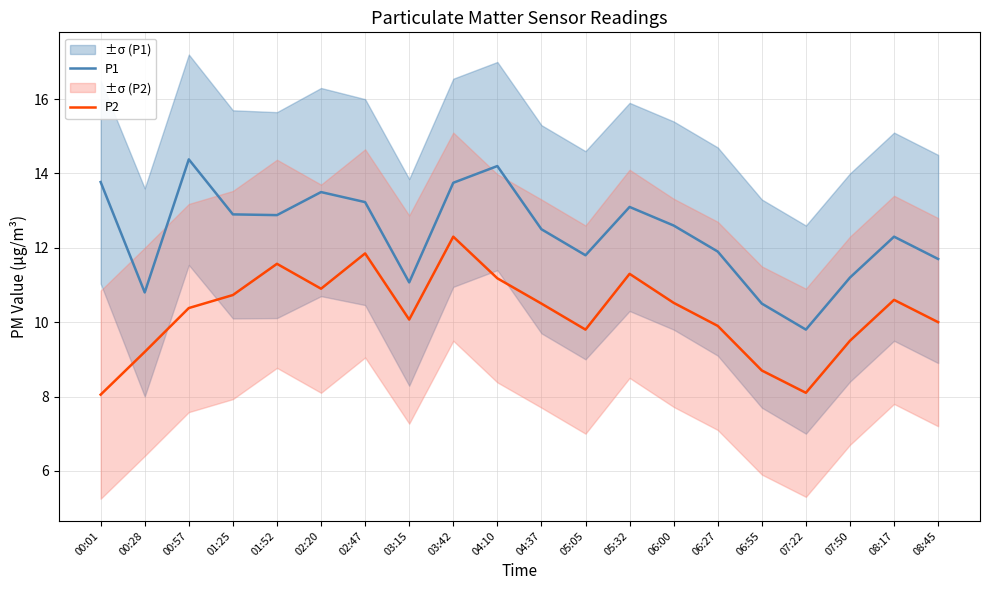

What is the approximate value of P2 at 04:37?

10.5